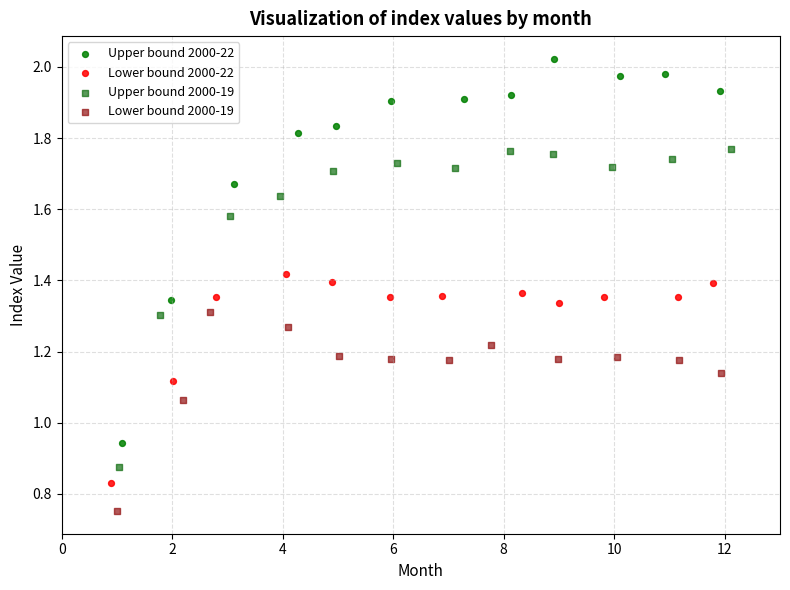

Which series reaches the maximum Y coordinate?

Upper bound 2000-22